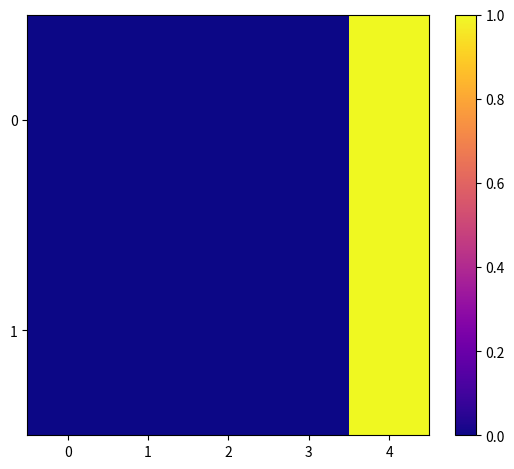

Rank the series at 2 from highest to lowest value.

0, 1